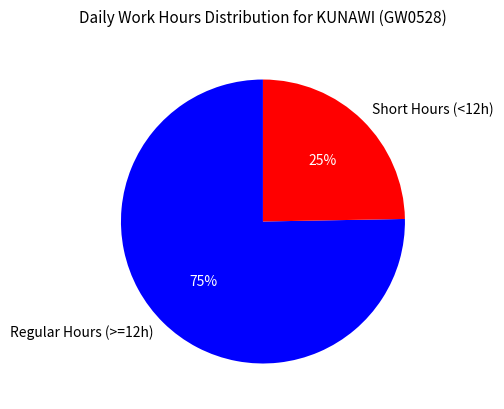

Do Short Hours (<12h) and Regular Hours (>=12h) together represent more than half of the pie?

Yes